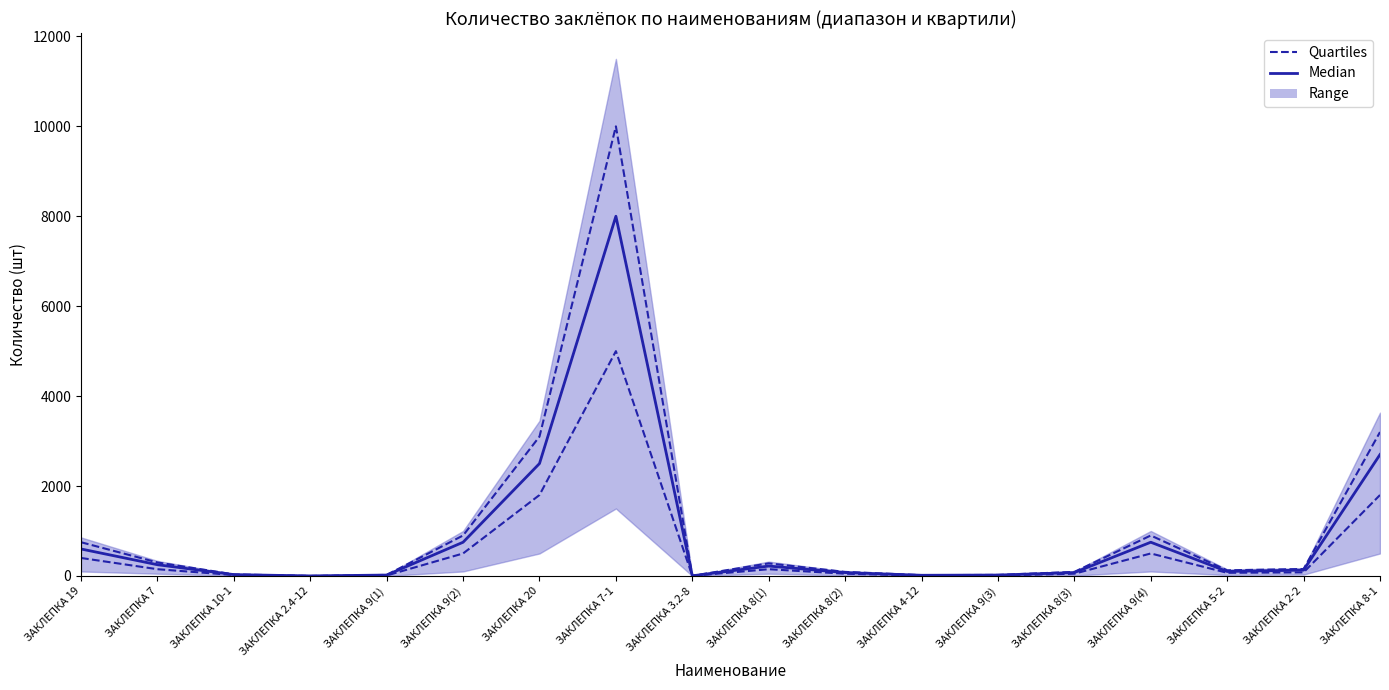

Does the chart have visible grid lines?

No